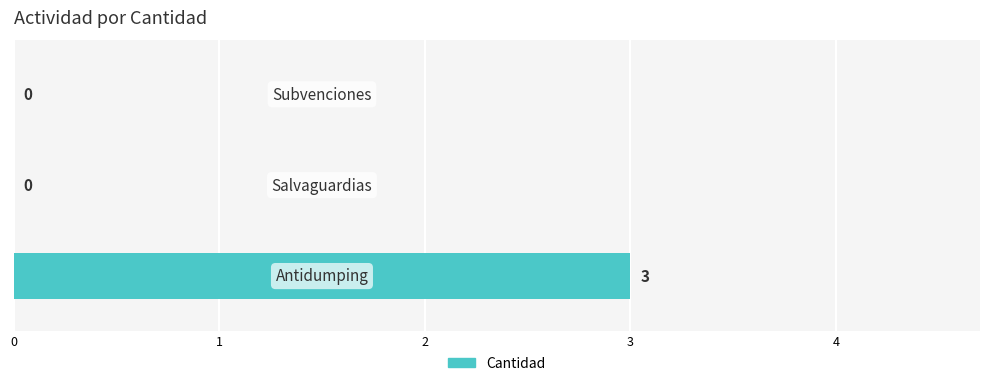

What is the greatest value displayed?

3